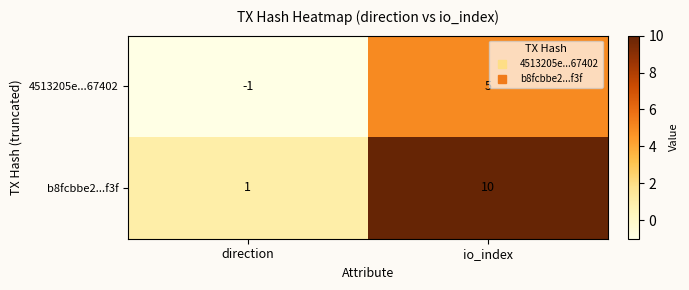

What is the maximum value for 4513205e...67402?

5